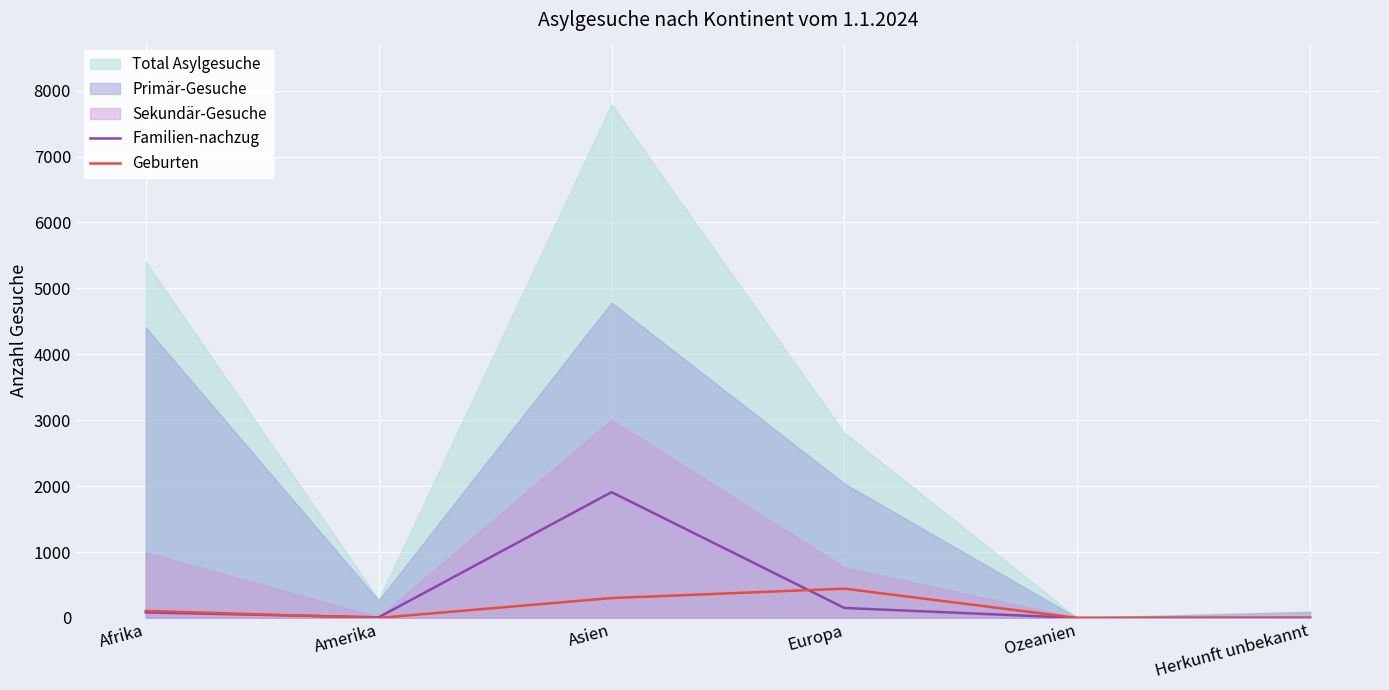

What is the sum of the Familien-nachzug values at Herkunft unbekannt and Ozeanien?

2